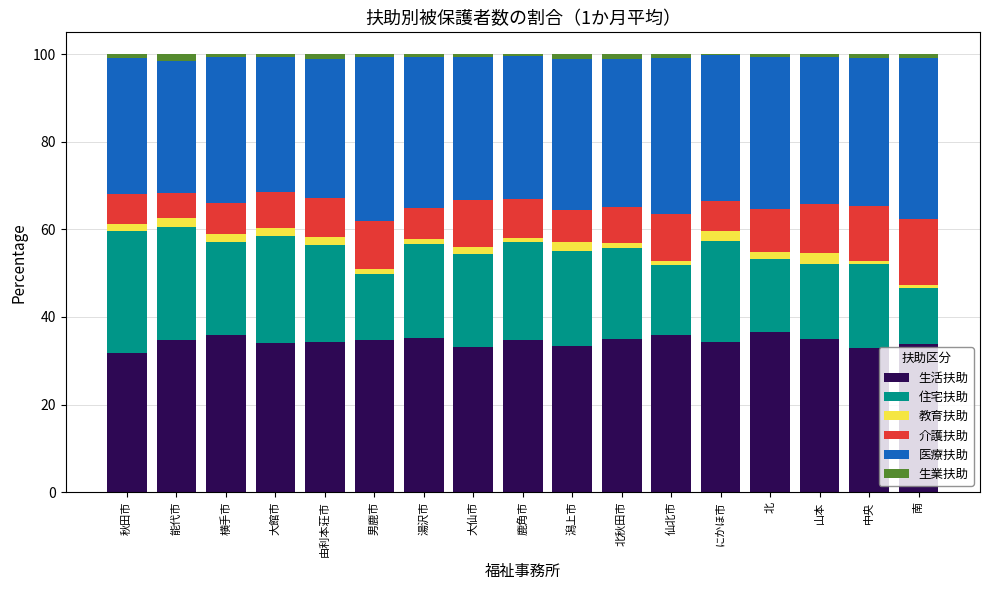

What is the highest value of the 生活扶助 series?

36.5